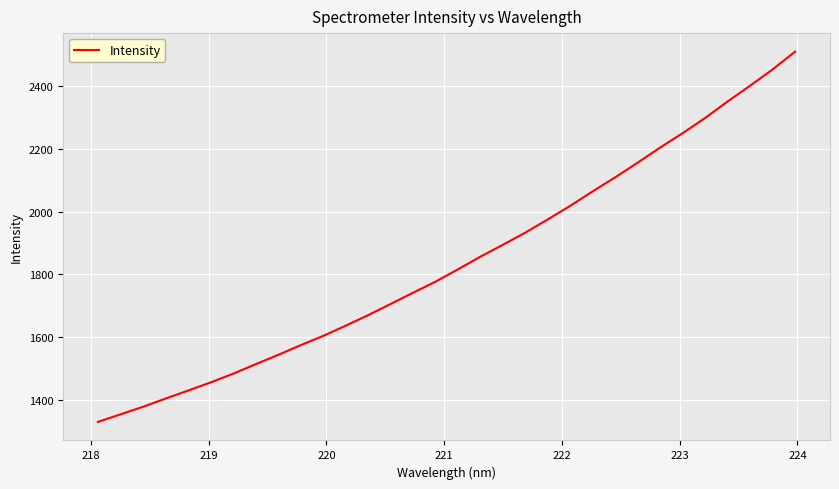

What is the difference between the maximum and minimum values?

1180.3